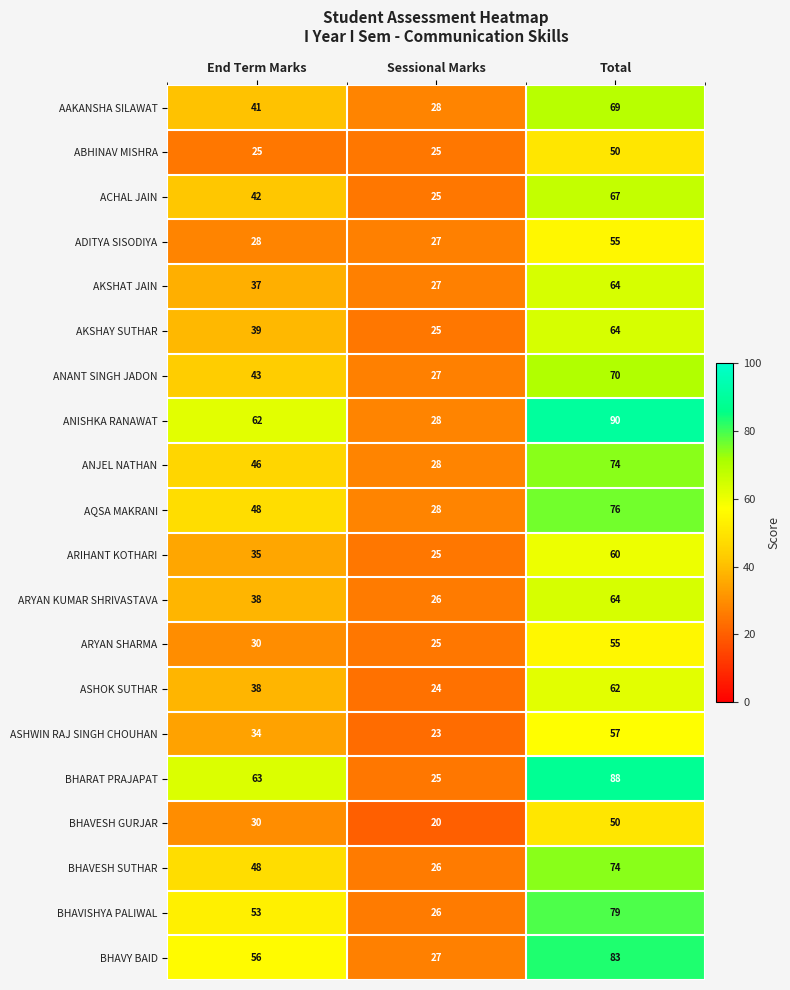

At which label is BHARAT PRAJAPAT closest to 56?

End Term Marks